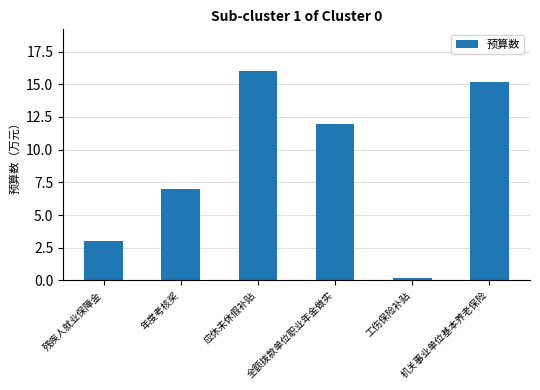

What is the label of the 4th bar from the left?

全额拨款单位职业年金做实